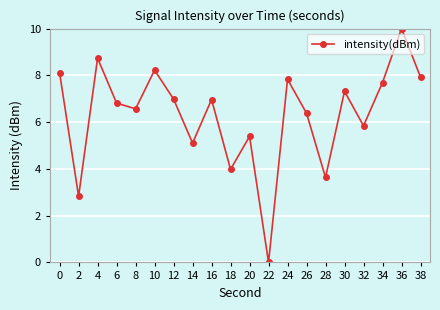

The value at 28 is 5.2. True or false?

False